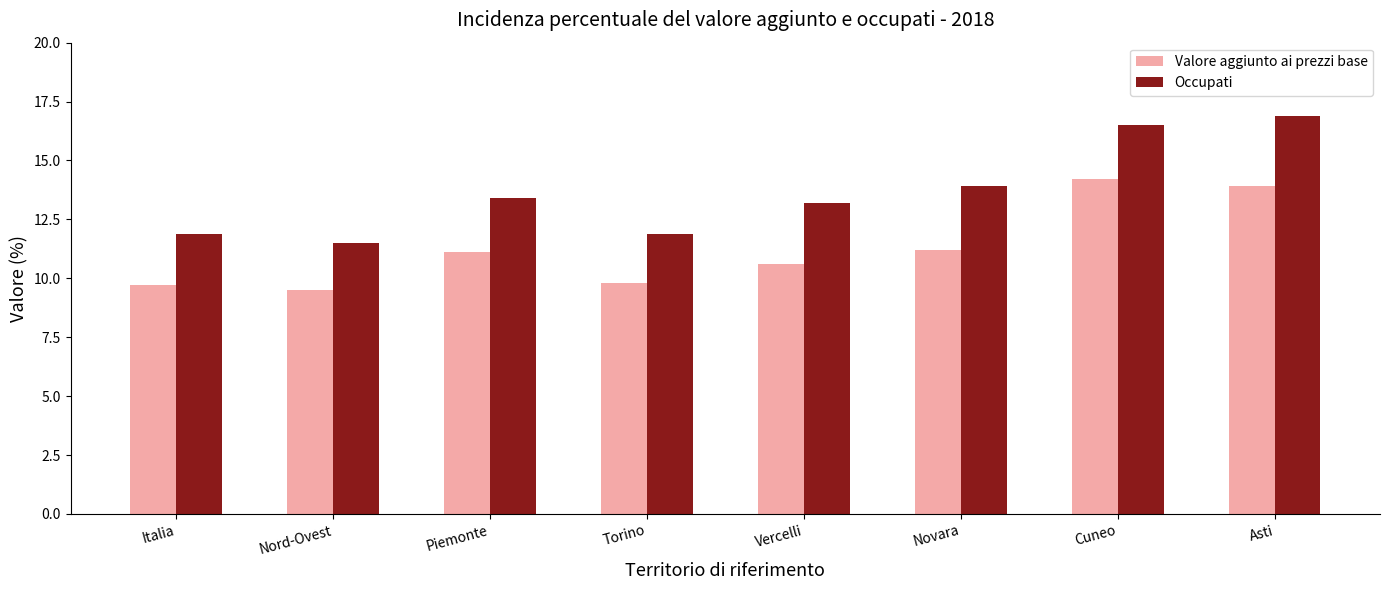

What is the total value across all series at Nord-Ovest?

21.0